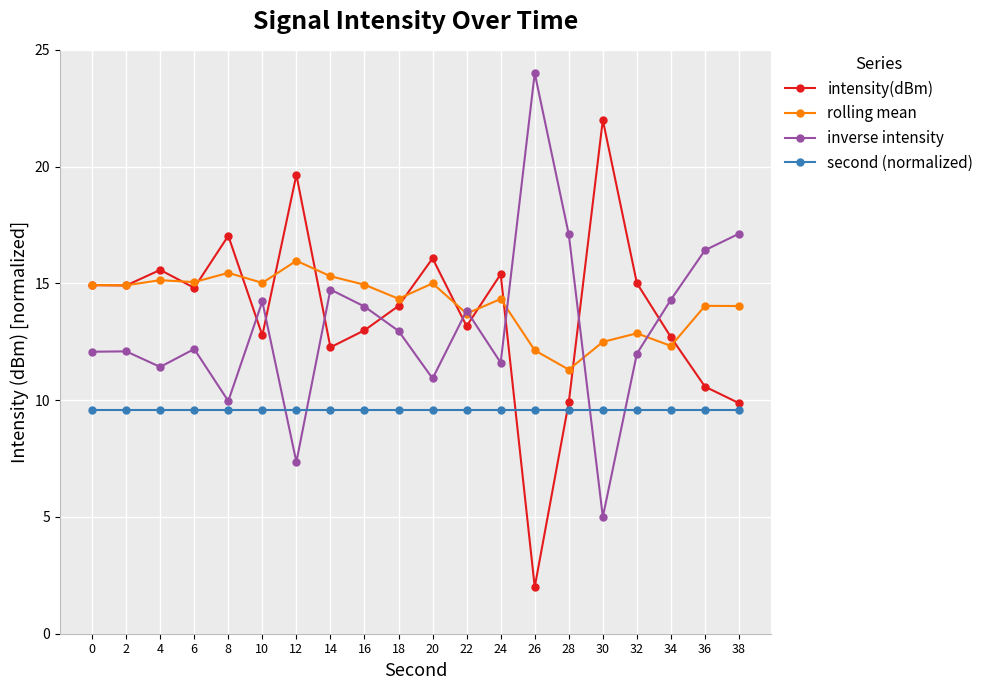

How many interior local peaks does the intensity(dBm) series have?

6